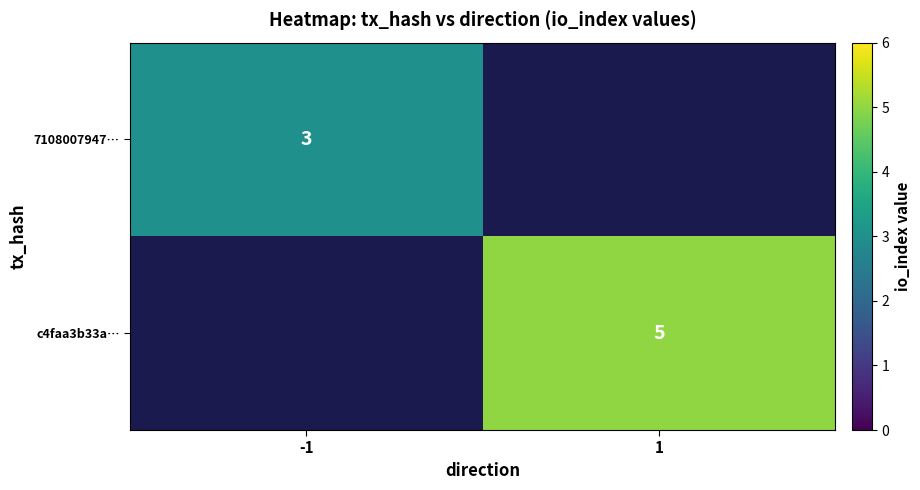

The 7108007947… series shows 2 at -1. True or false?

False